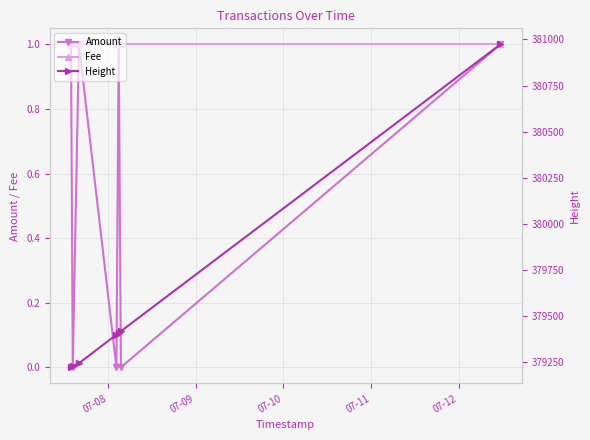

How many series are shown in this chart?

3